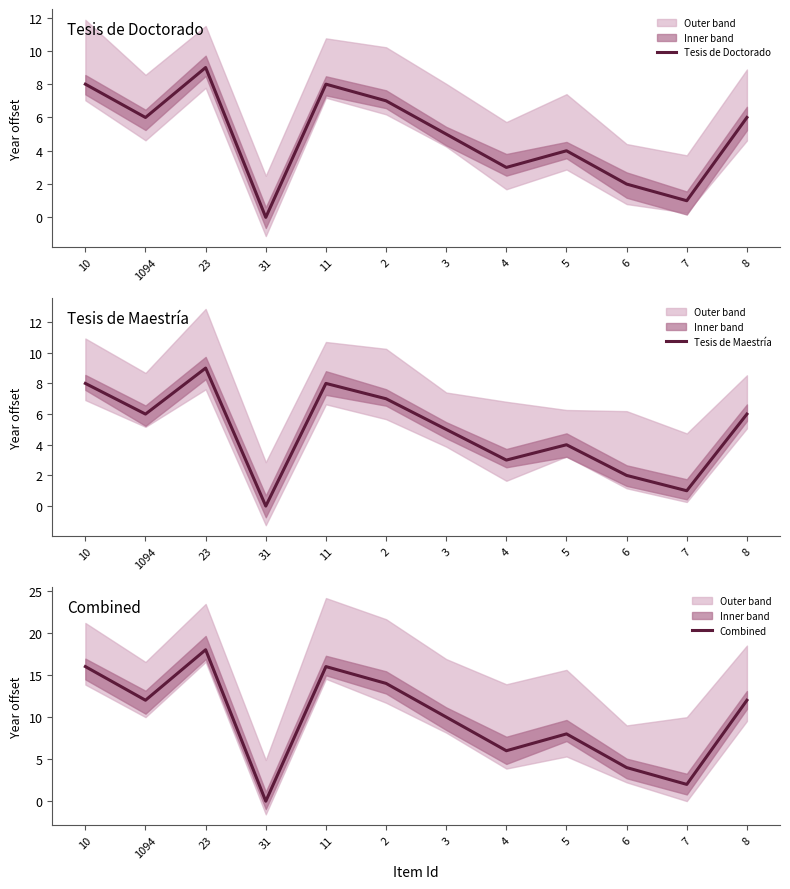

How many lines are shown in the chart?

3